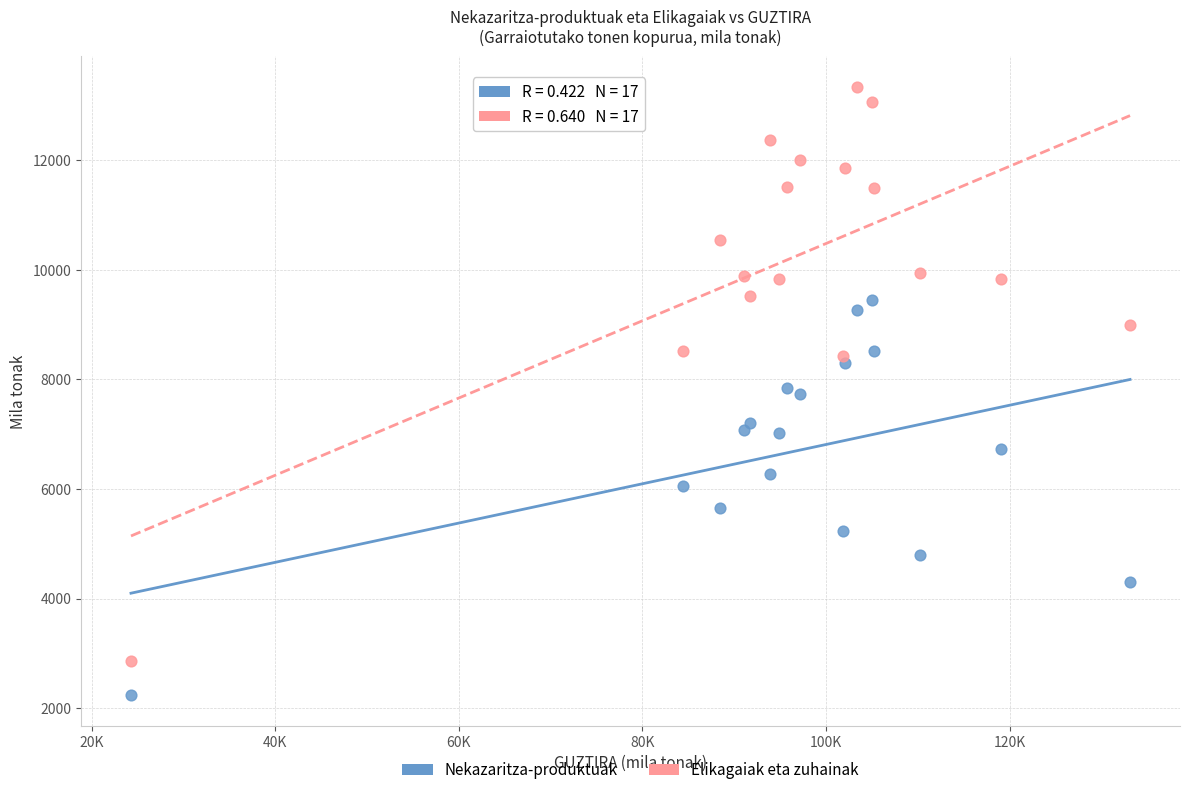

Which series has the largest Y range (max minus min)?

Elikagaiak eta zuhainak